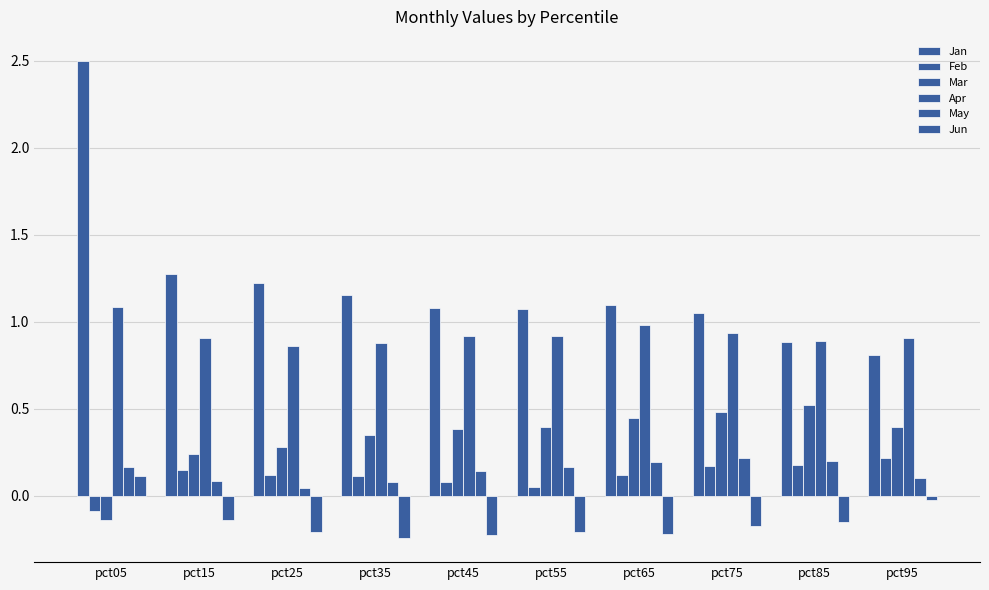

What is the value of the Apr bar at the 6th from the left?

0.9